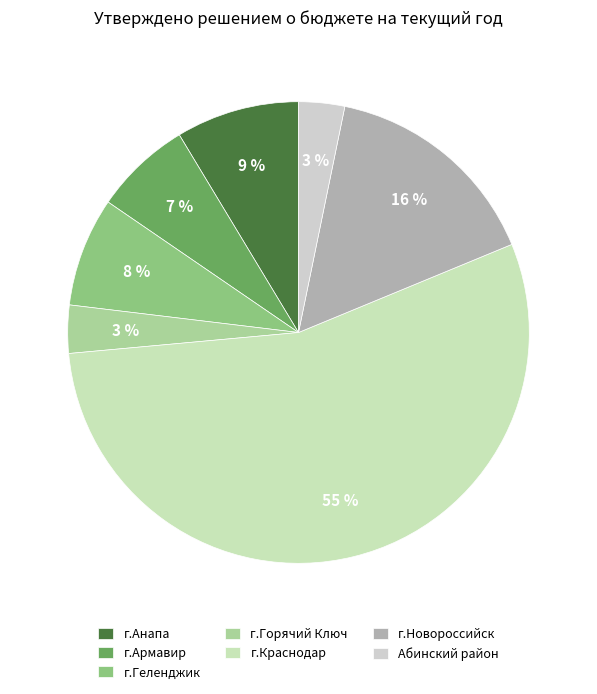

Which category has the biggest portion of the pie?

г.Краснодар